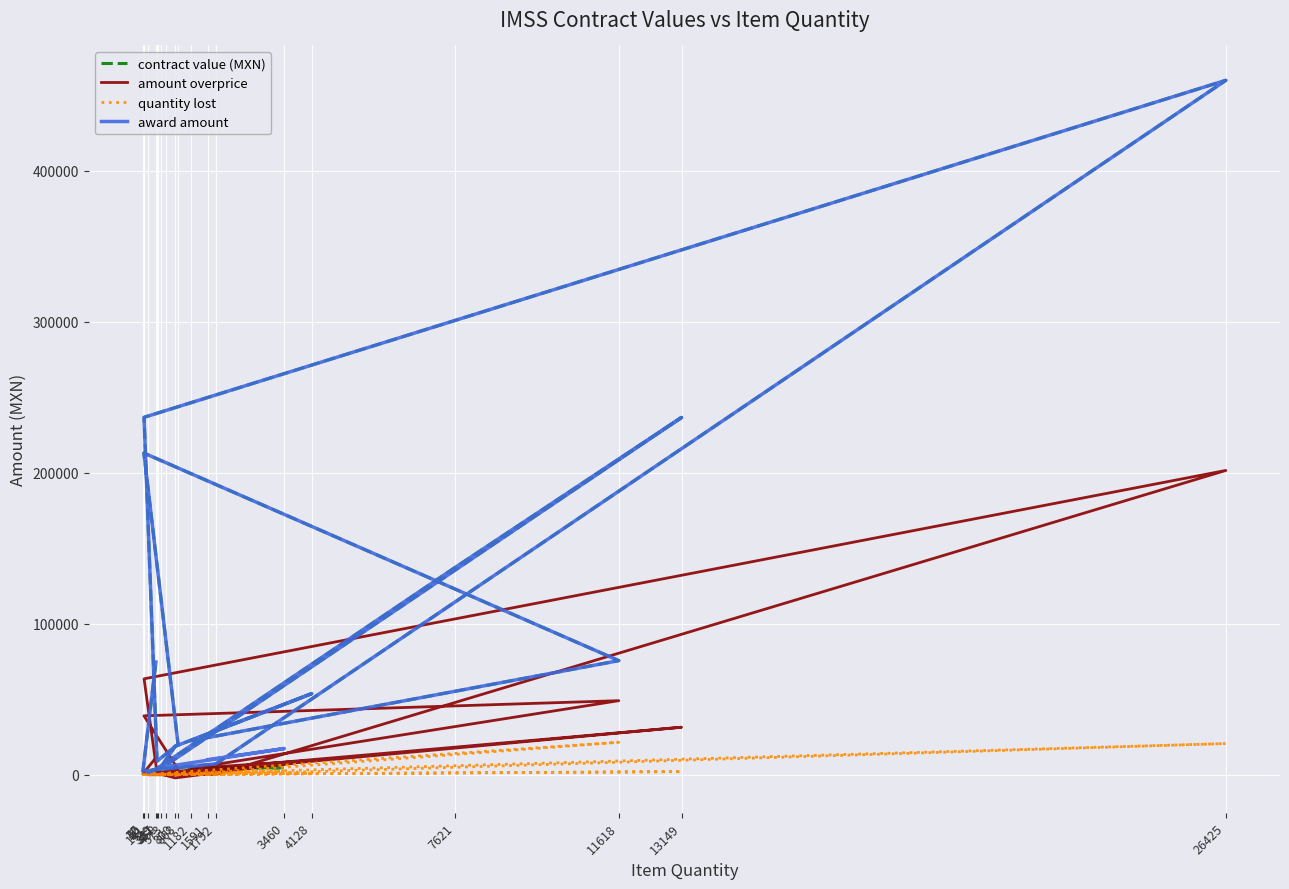

What is the sum of all contract value (MXN) values?

1593597.8